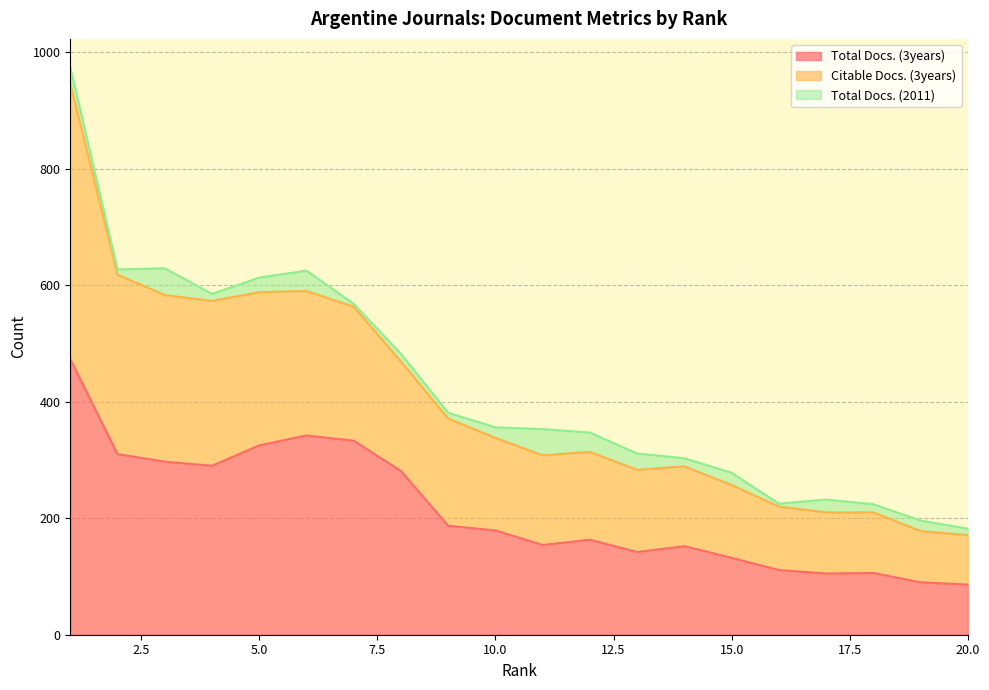

At which label does Citable Docs. (3years) reach its minimum?

20